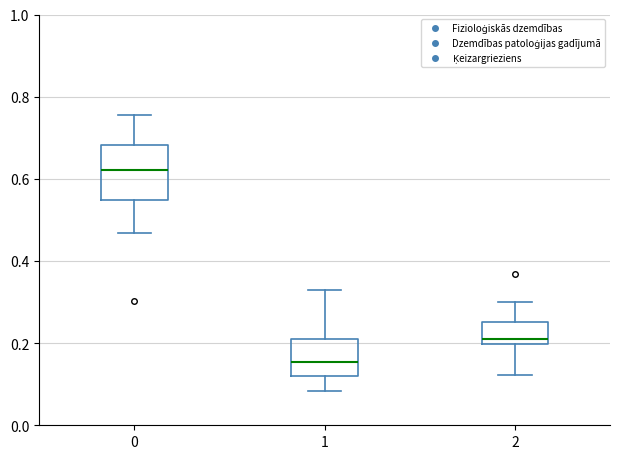

Which box has the highest median line?

0